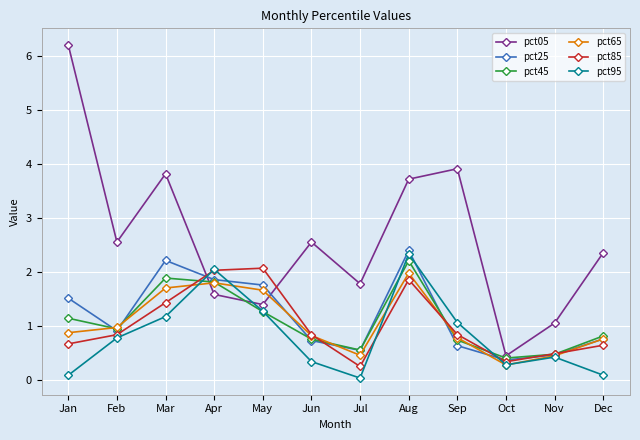

At how many categories does at least one series exceed 4?

1